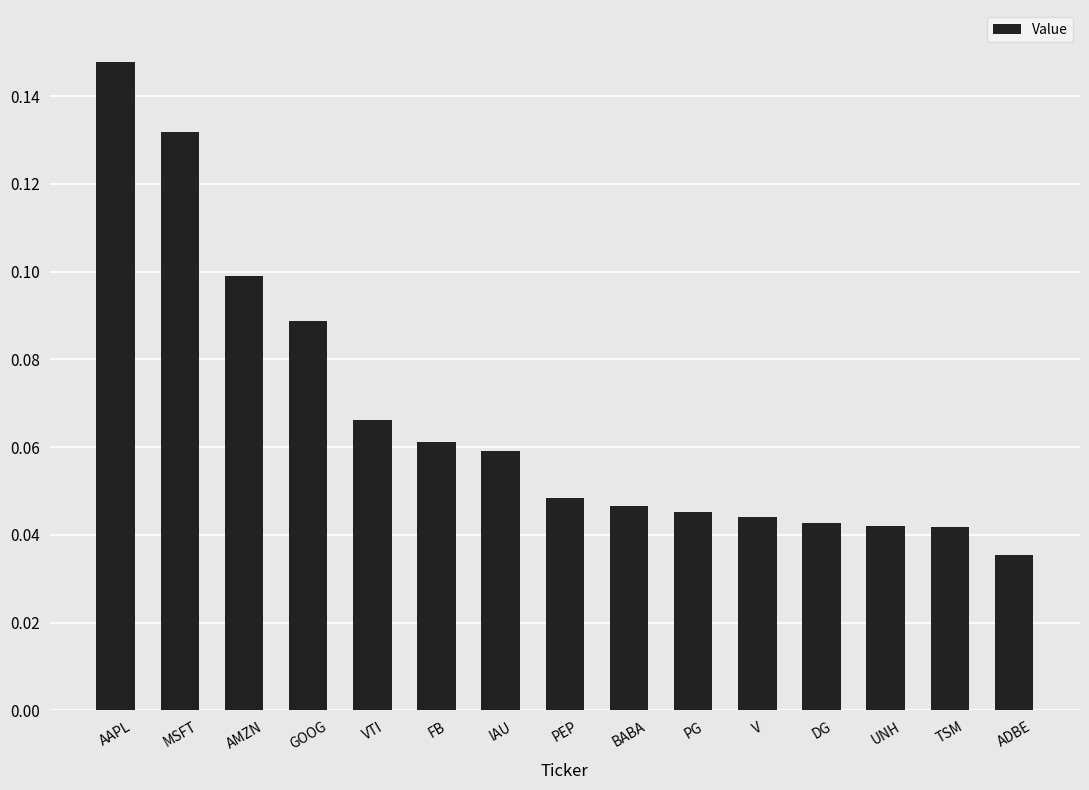

Count the values in the range 0 to 1.

15